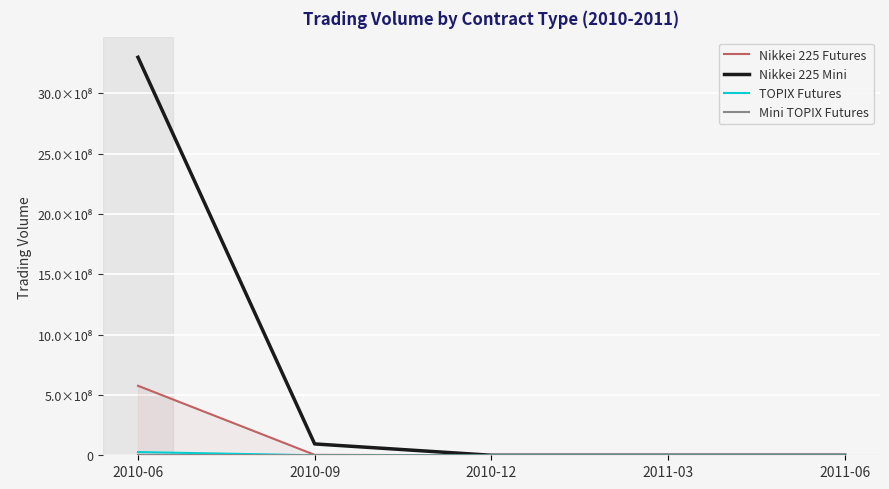

Reading right to left, transcribe all the data shown in this chart.

Nikkei 225 Futures: 2011-06=30150	2011-03=20100	2010-12=231670	2010-09=3538910	2010-06=575963040
Nikkei 225 Mini: 2011-06=0	2011-03=0	2010-12=0	2010-09=94087130	2010-06=3297418535
TOPIX Futures: 2011-06=0	2011-03=0	2010-12=0	2010-09=0	2010-06=26652851
Mini TOPIX Futures: 2011-06=0	2011-03=0	2010-12=0	2010-09=0	2010-06=3273898